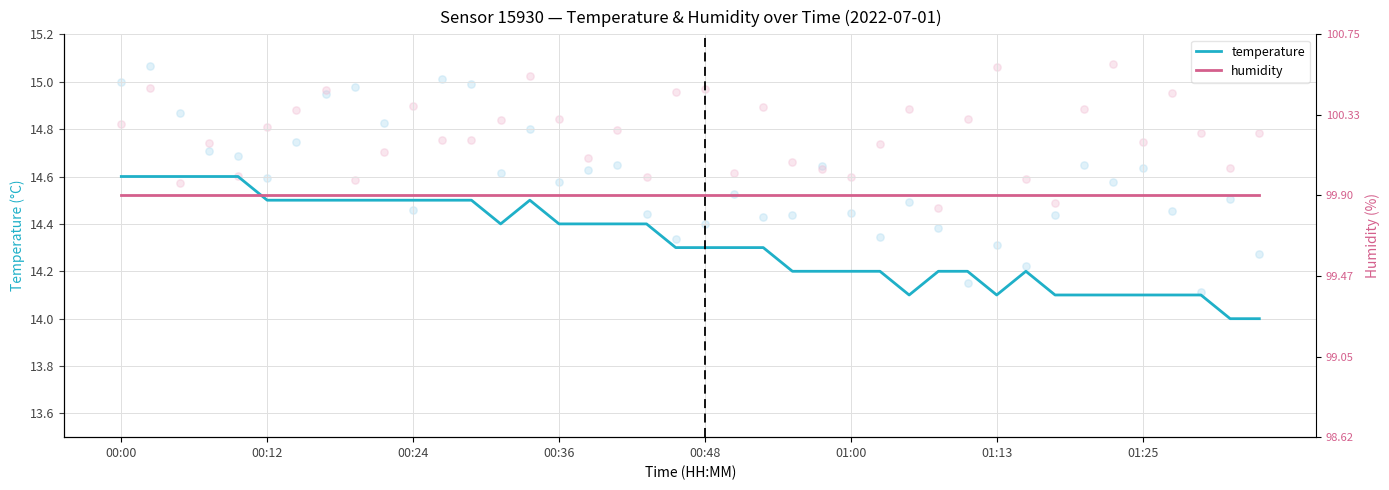

Which series contains the highest Y value?

temperature